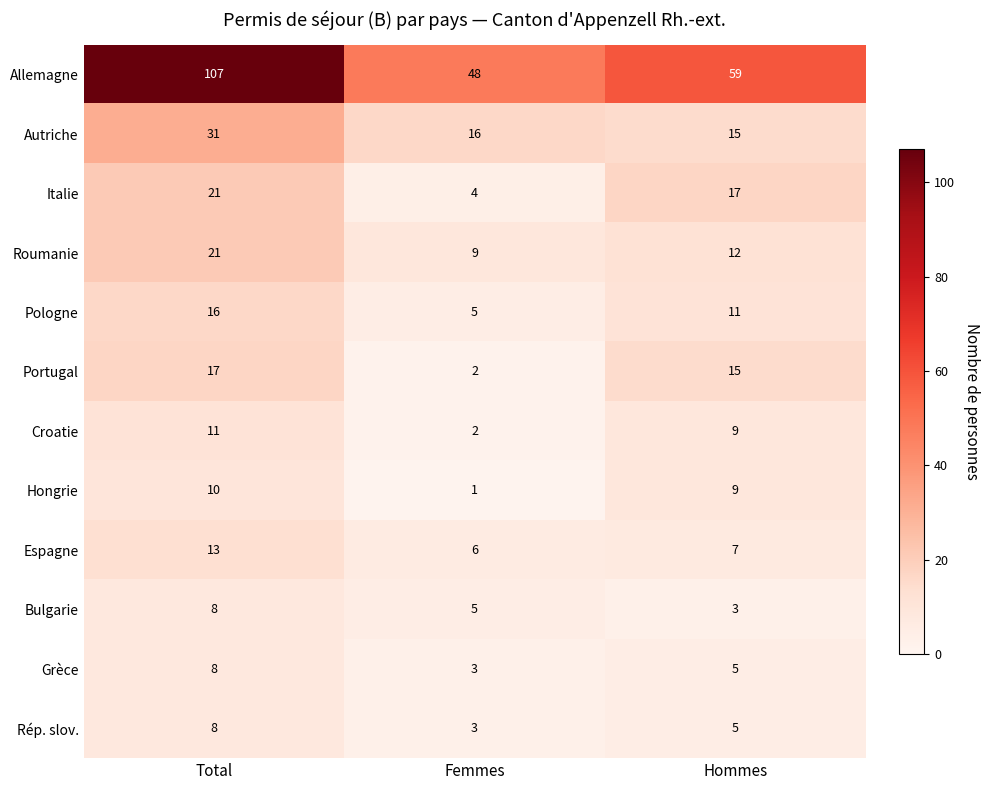

List the labels in order of Espagne value, largest first.

Total, Hommes, Femmes